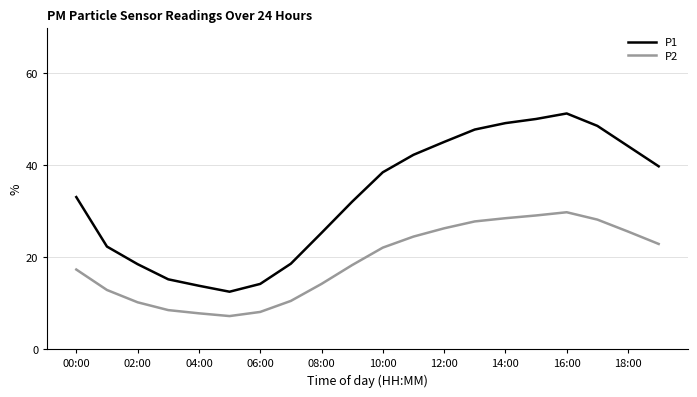

List the series in order of their peak value, highest first.

P1, P2